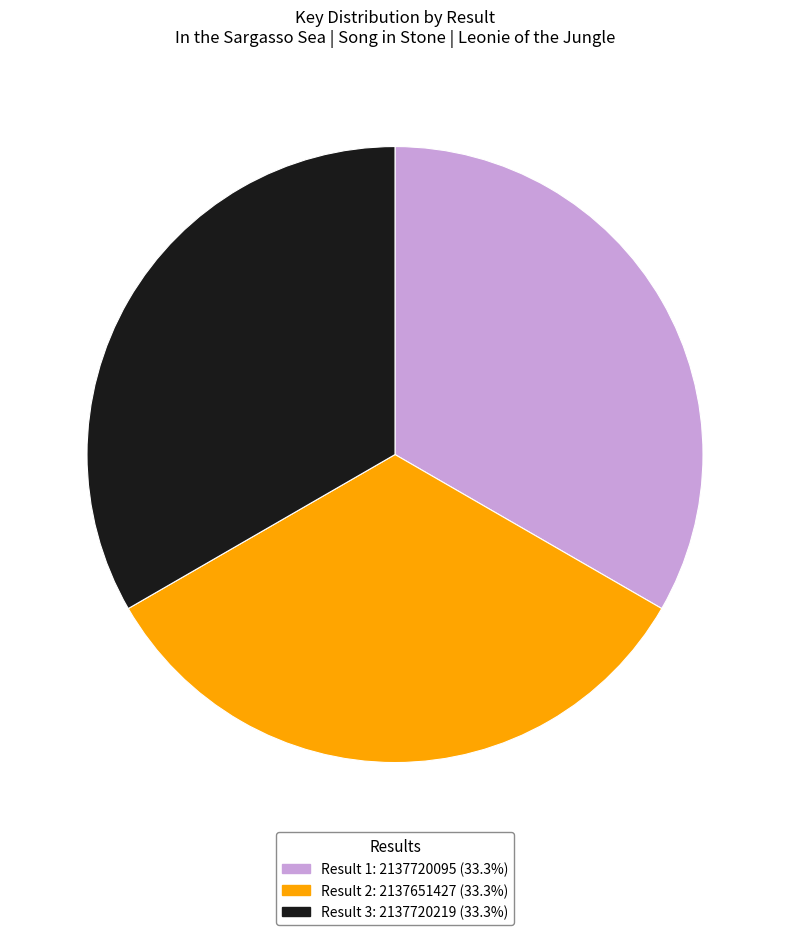

Is there a majority slice in this chart?

No